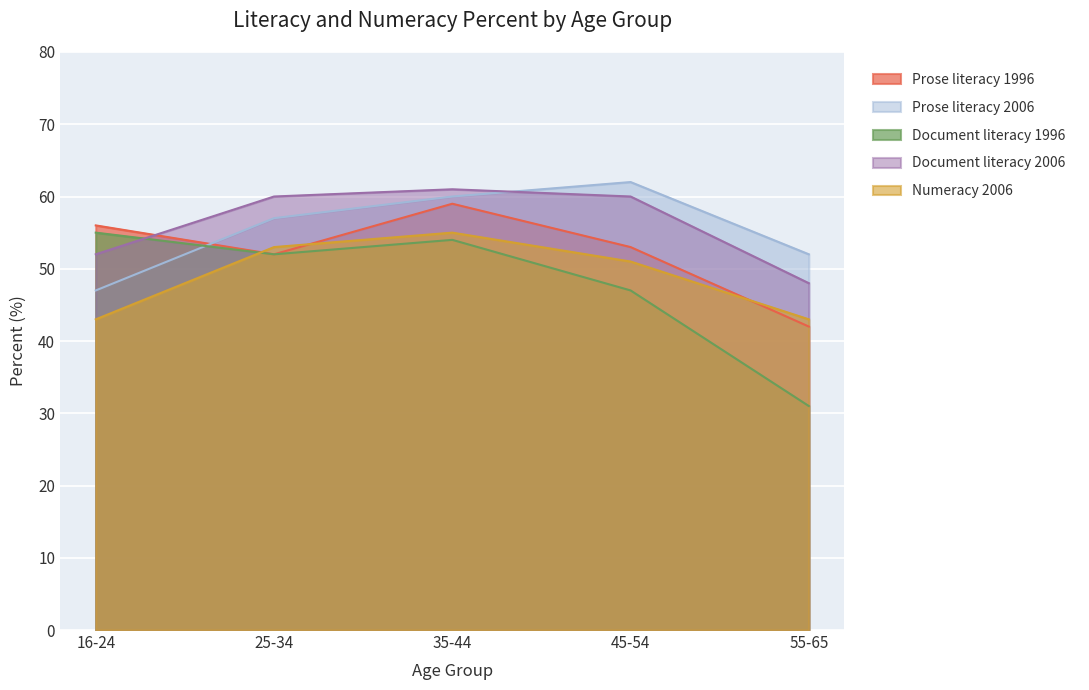

How many values in the Document literacy 2006 series exceed 60?

1